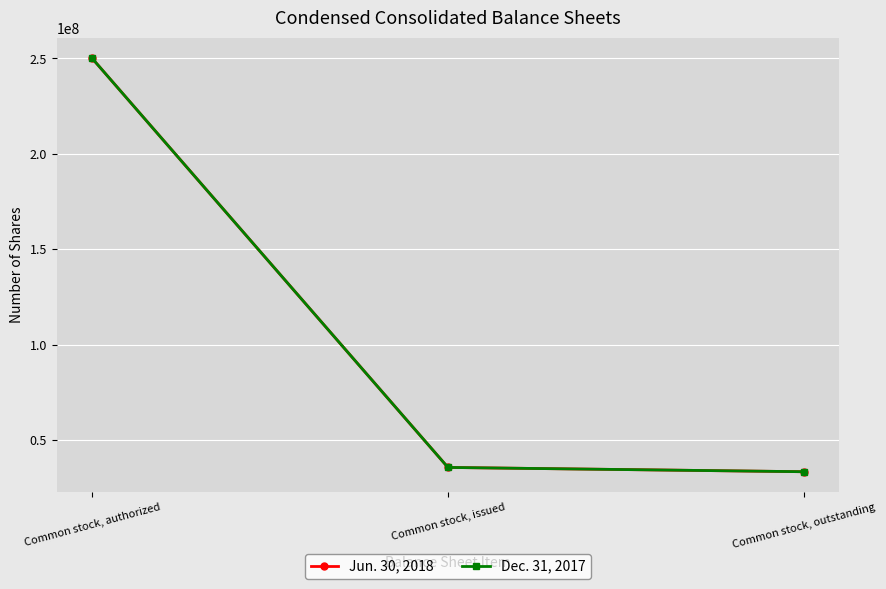

What is the maximum value shown in the chart?

250000000